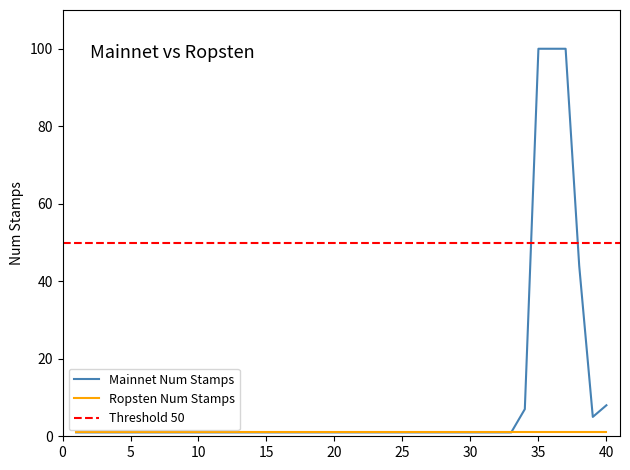

True or false: Mainnet Num Stamps has a value of 8 at 40.

True